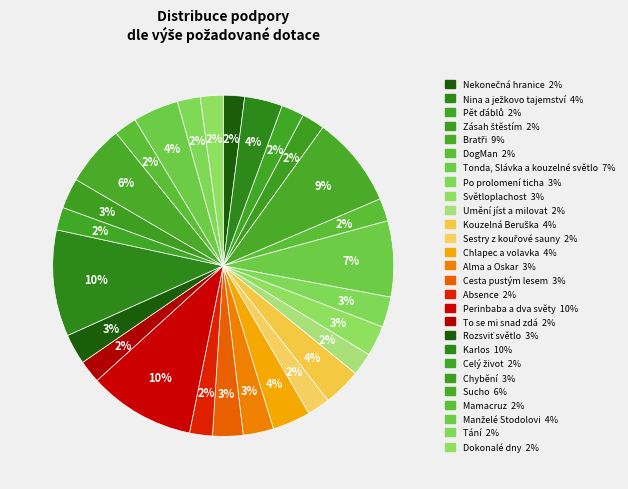

To the nearest percent, what percentage of the pie is Tonda, Slávka a kouzelné světlo?

7%